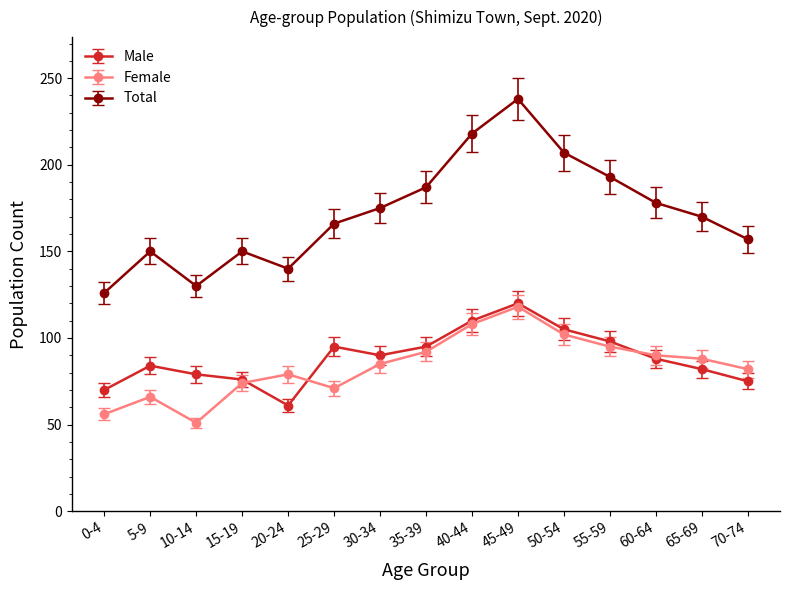

What is the difference between the highest and lowest values at 45-49?

120